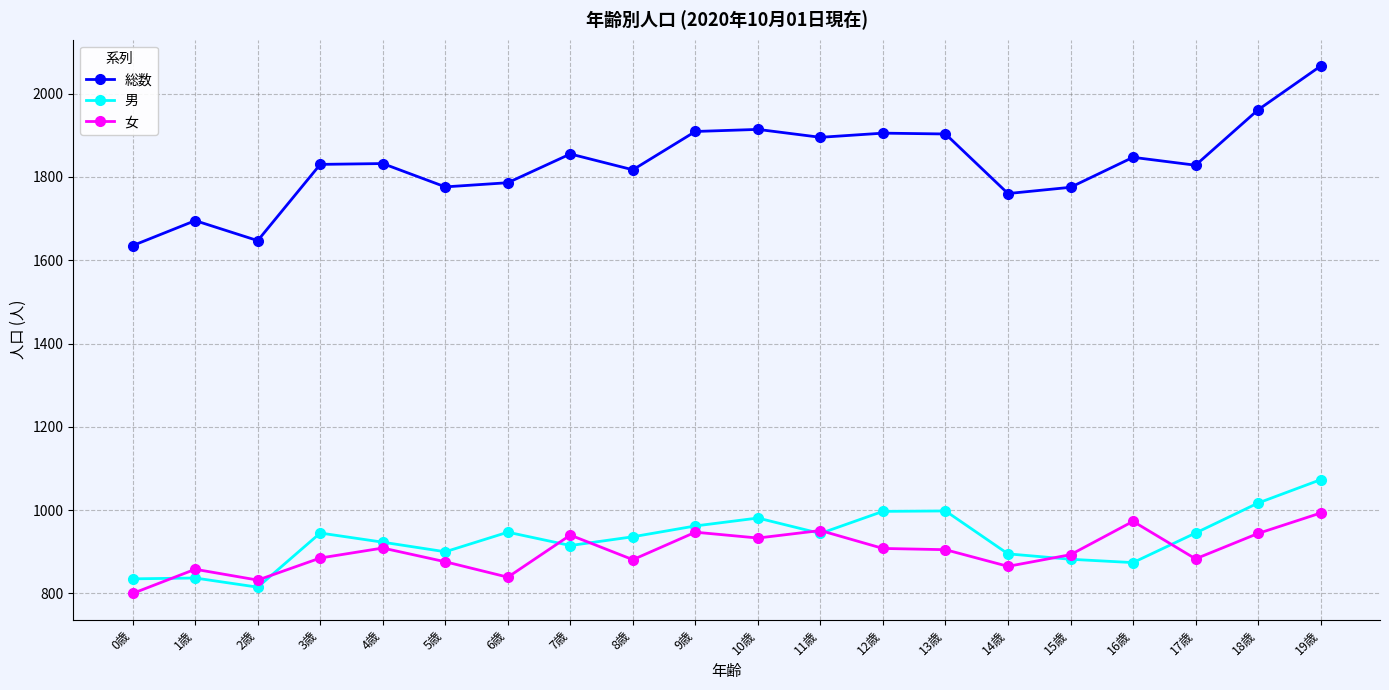

What is the difference between the highest and lowest values at 18歳?

1017